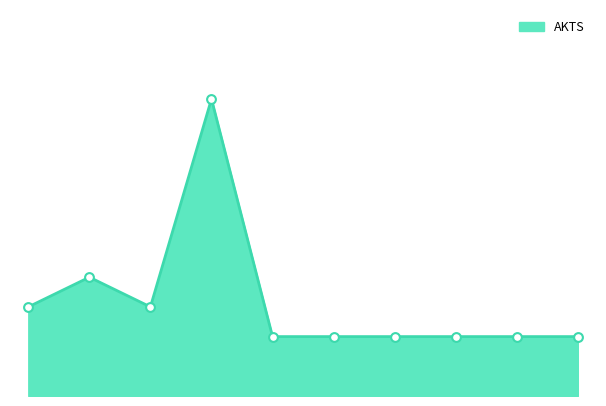

How many lines are shown in the chart?

1